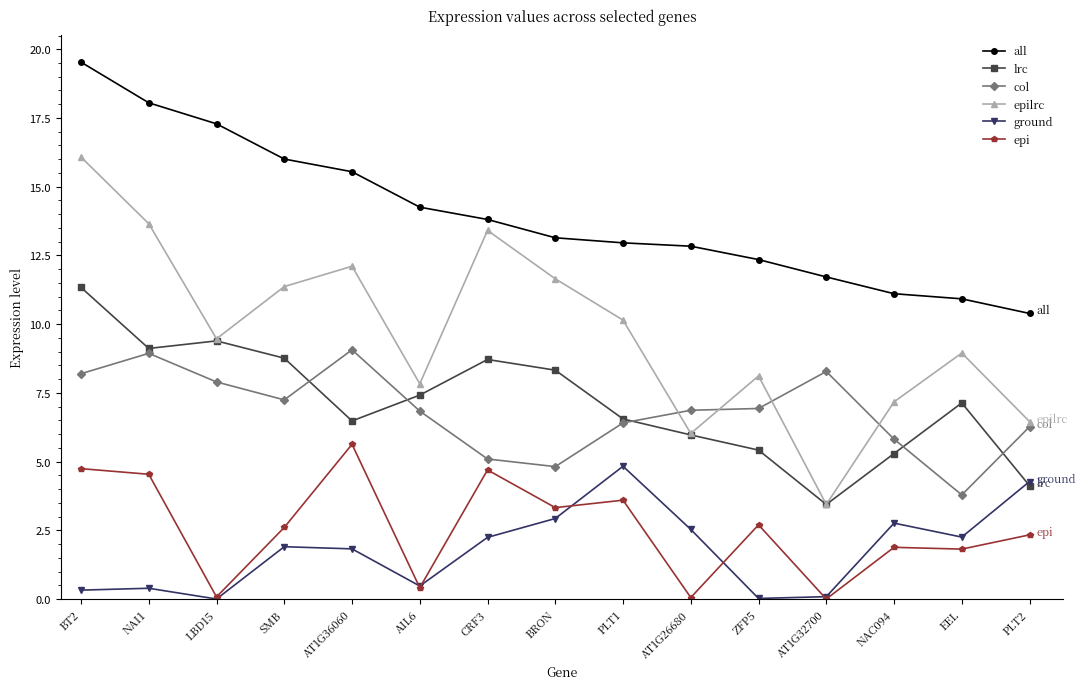

True or false: col and ground cross at least once.

False